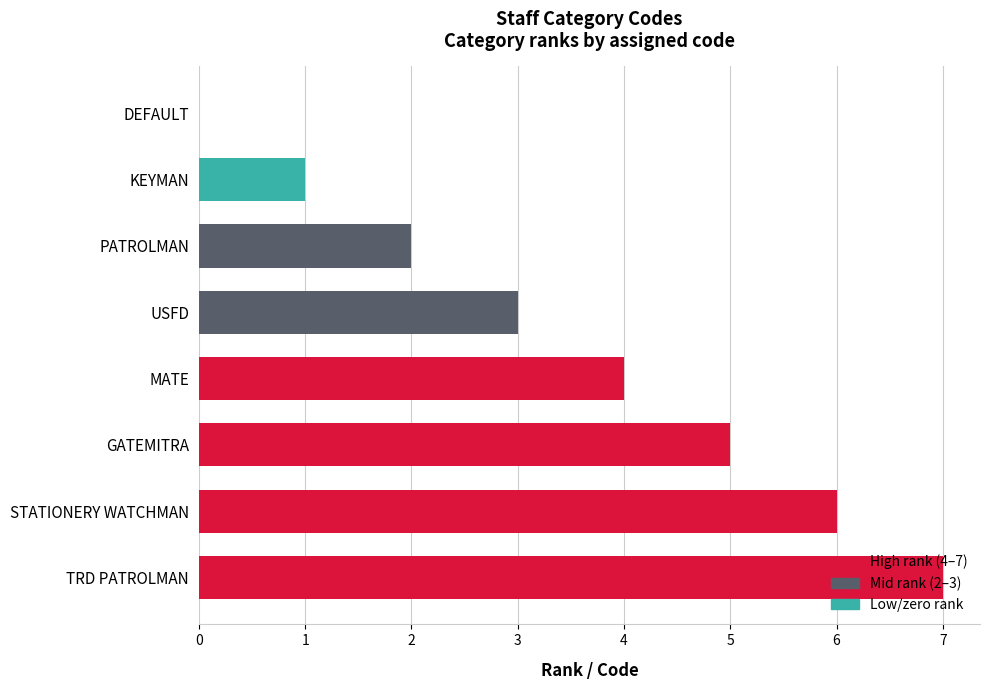

What is the sum of all values?

28